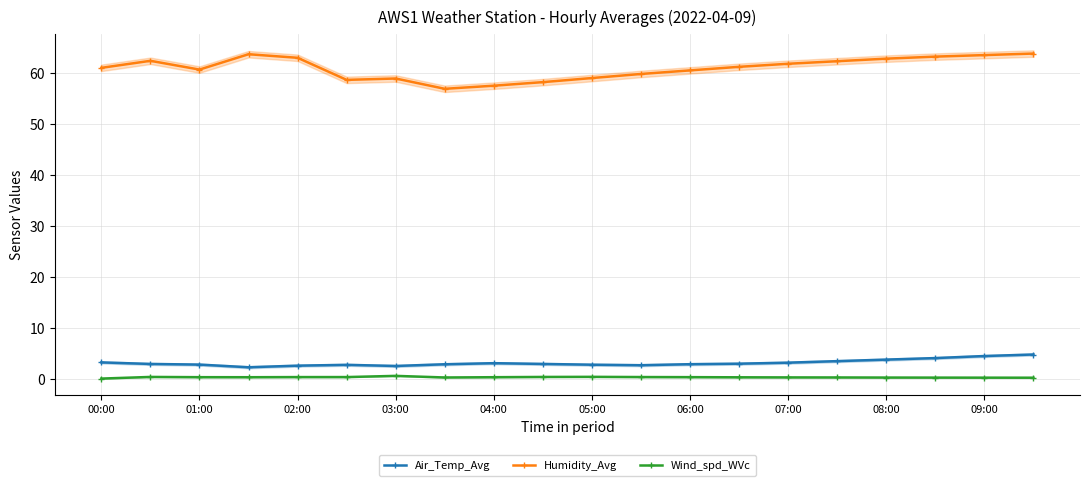

True or false: Humidity_Avg has a value of 103.8 at 05:00.

False